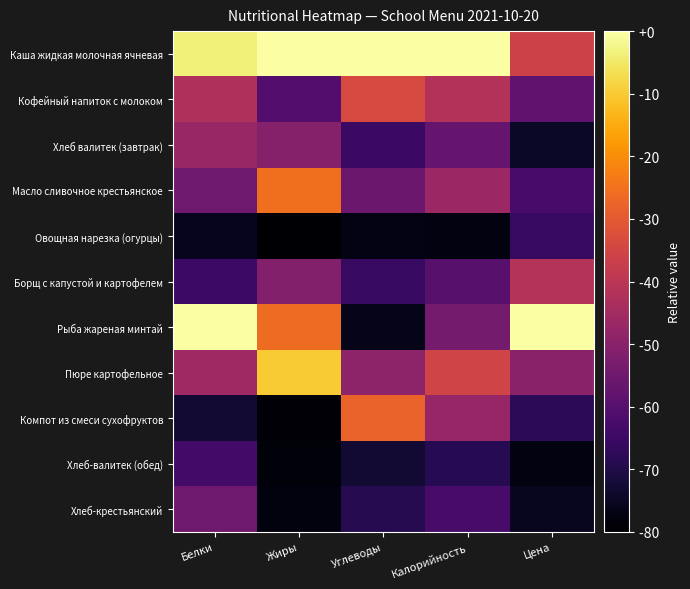

Rank the series at Жиры from lowest to highest value.

Овощная нарезка (огурцы), Компот из смеси сухофруктов, Хлеб-валитек (обед), Хлеб-крестьянский, Кофейный напиток с молоком, Борщ с капустой и картофелем, Хлеб валитек (завтрак), Рыба жареная минтай, Масло сливочное крестьянское, Пюре картофельное, Каша жидкая молочная ячневая